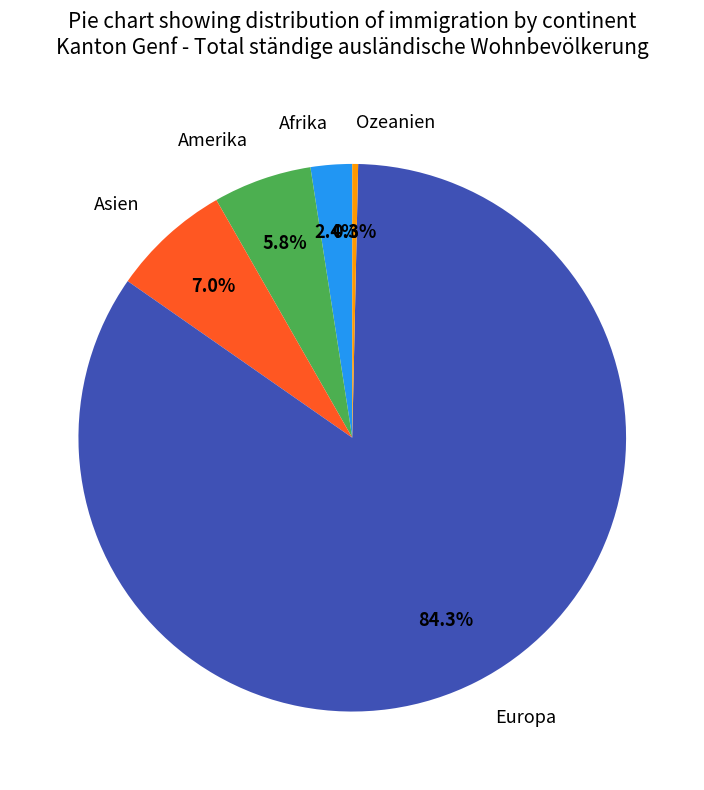

Does any single category account for the majority?

Yes